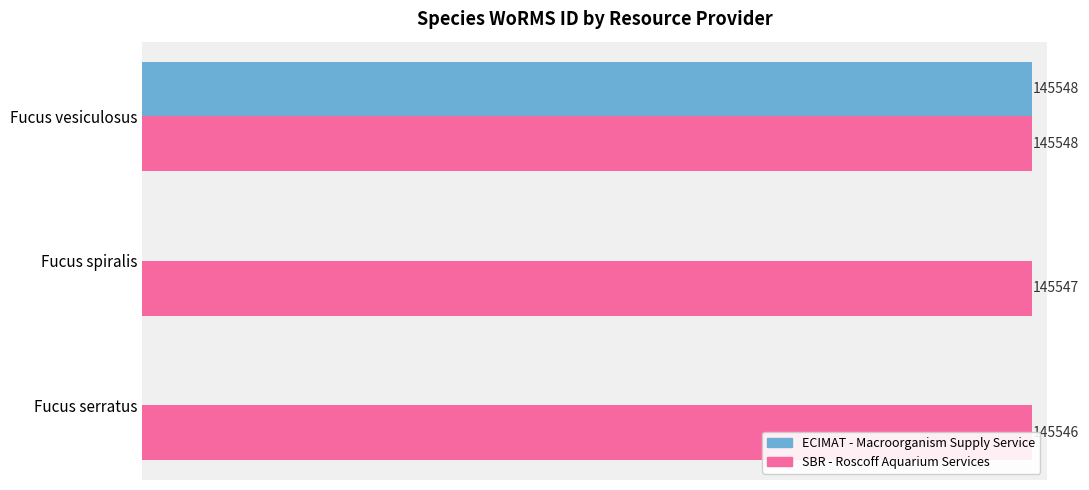

Between Fucus serratus and Fucus vesiculosus, which is larger?

Fucus vesiculosus